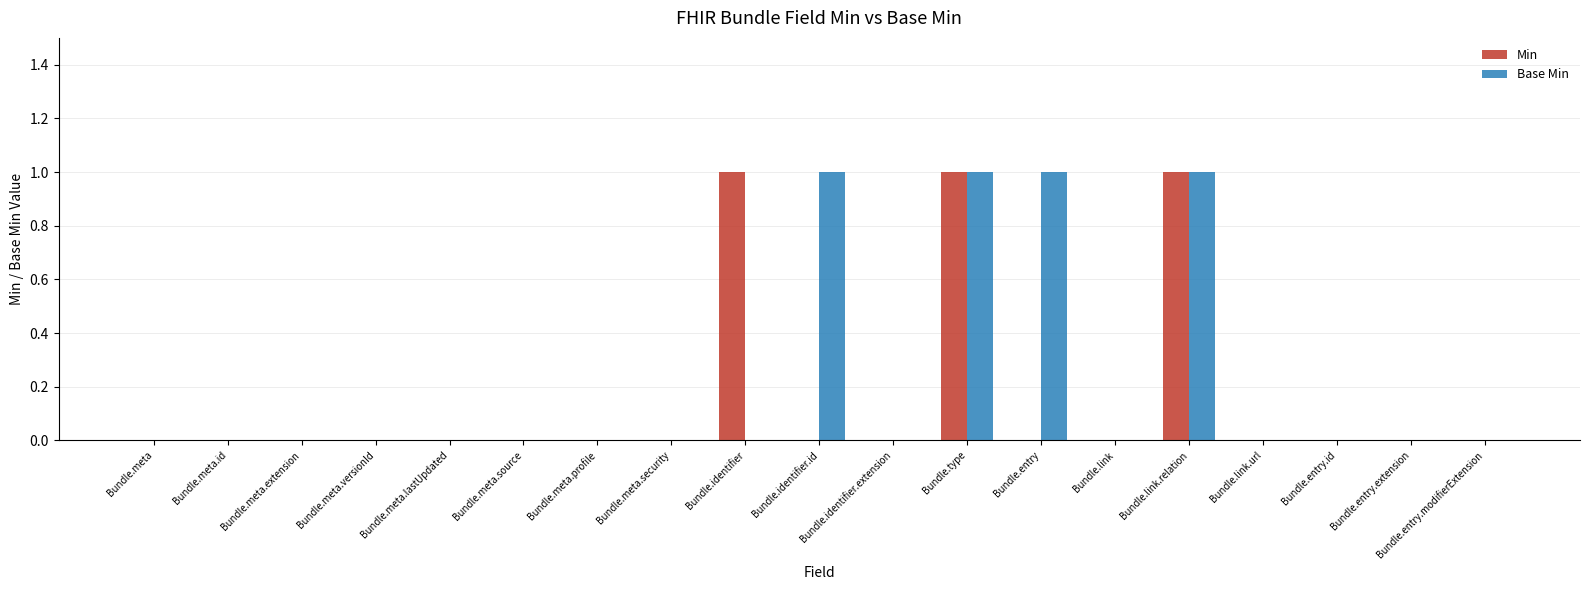

Which series changed the most between Bundle.identifier.id and Bundle.entry.modifierExtension?

Base Min